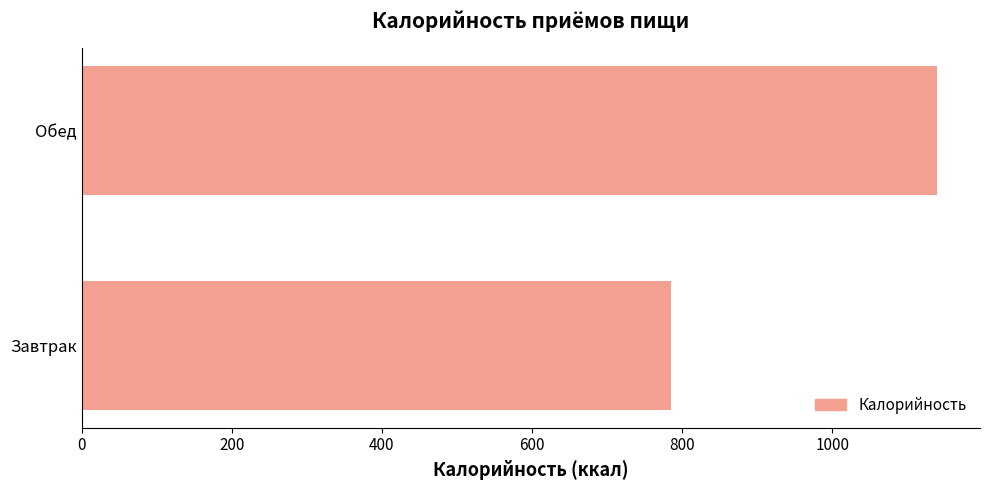

Approximately how many times larger is the value at Завтрак compared to Обед?

0.7